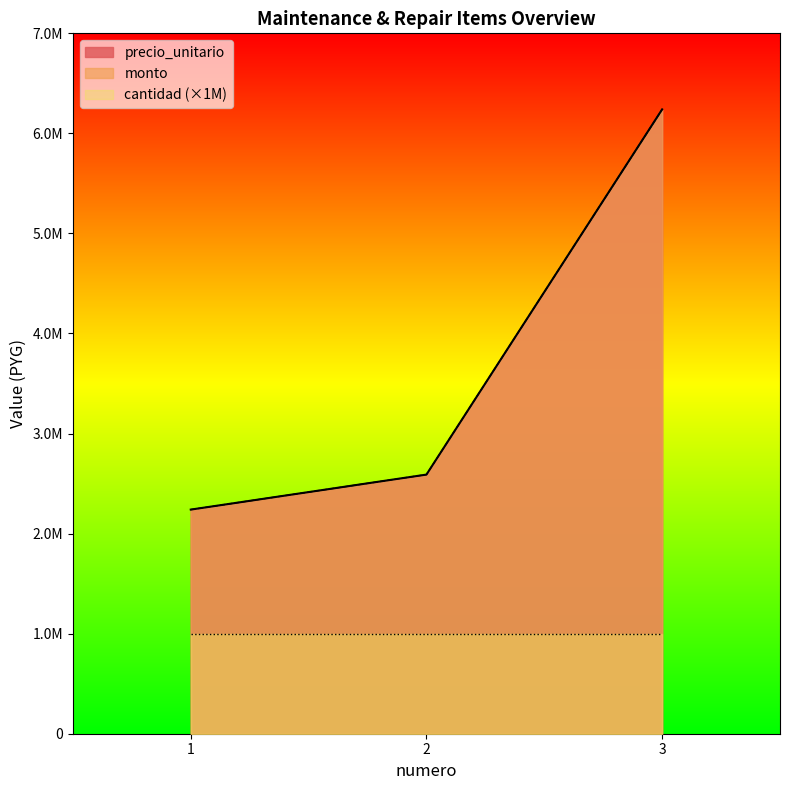

What is the highest value of the precio_unitario series?

6240000